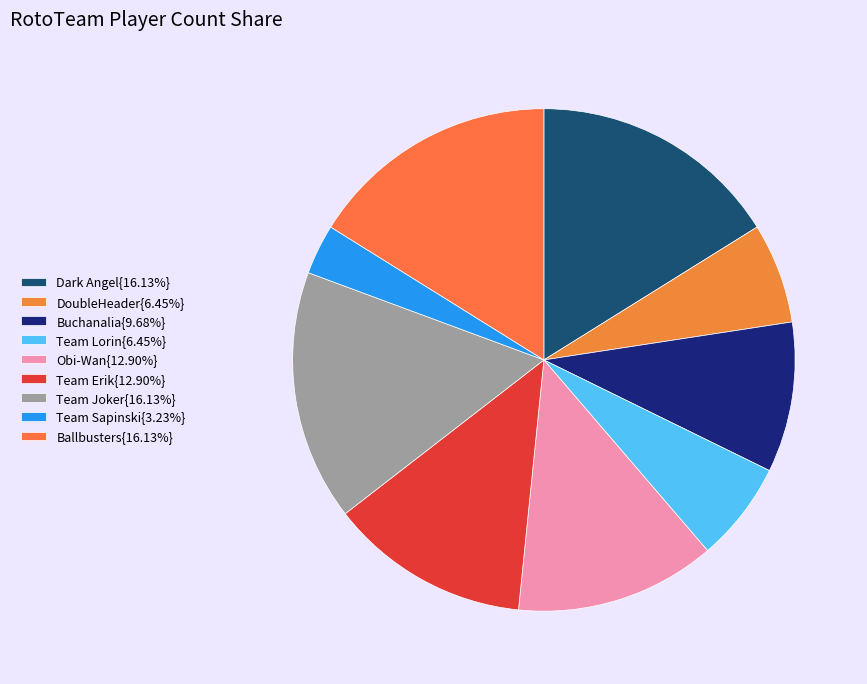

How many segments does this pie chart have?

9